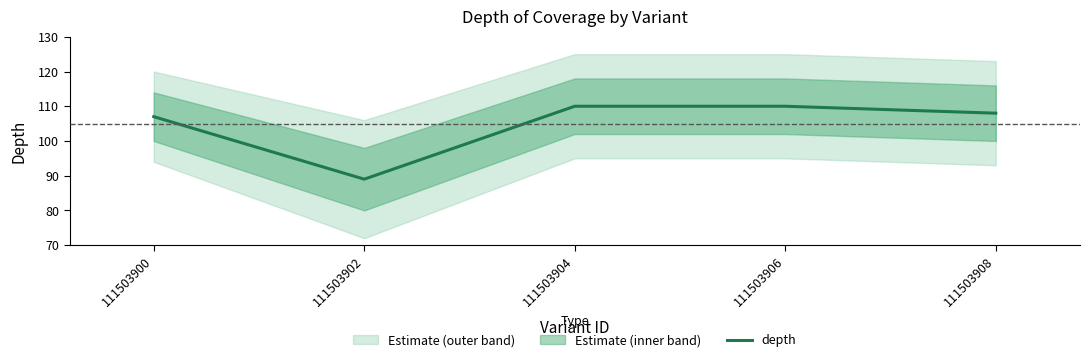

What is the value of the 3rd point from the left?

110